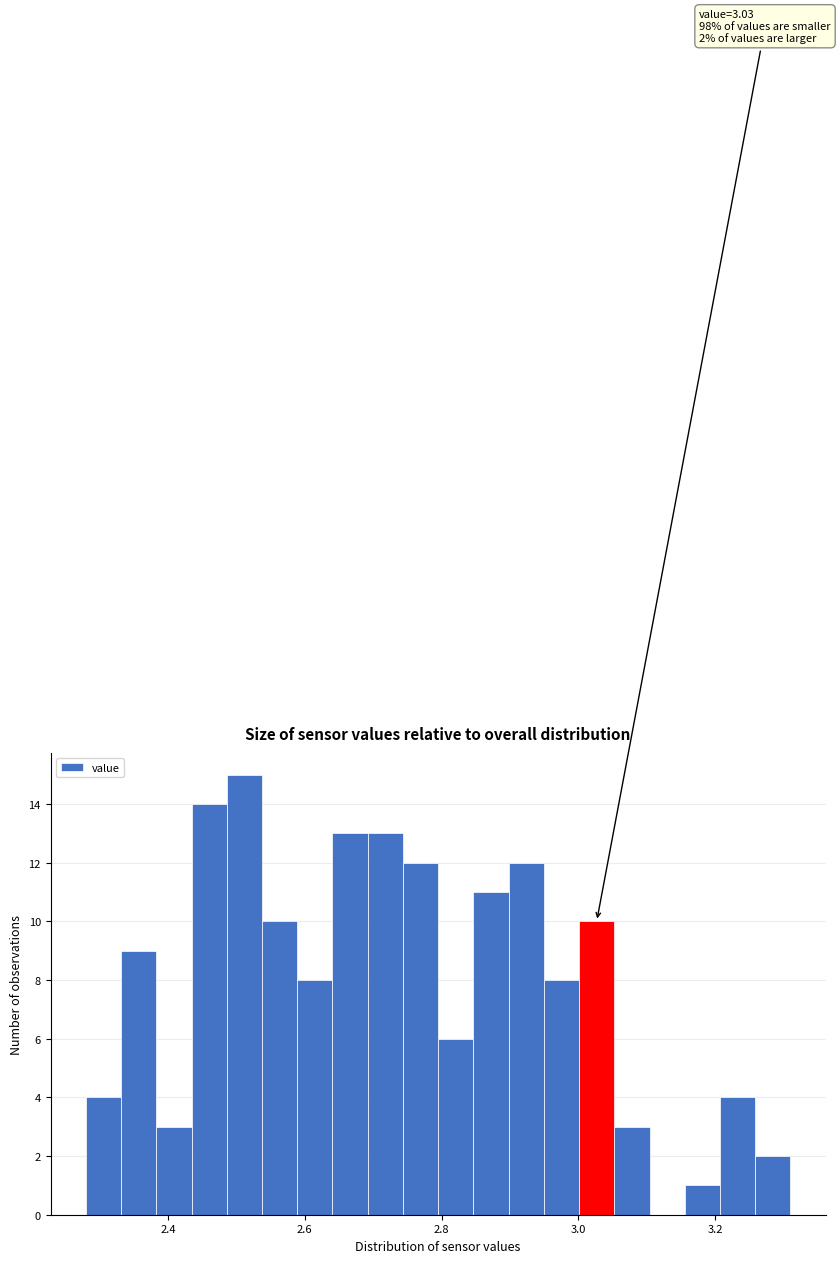

Around what value on the x-axis is the tallest bar? Give the approximate position of its centre, as read against the axis.

2.52